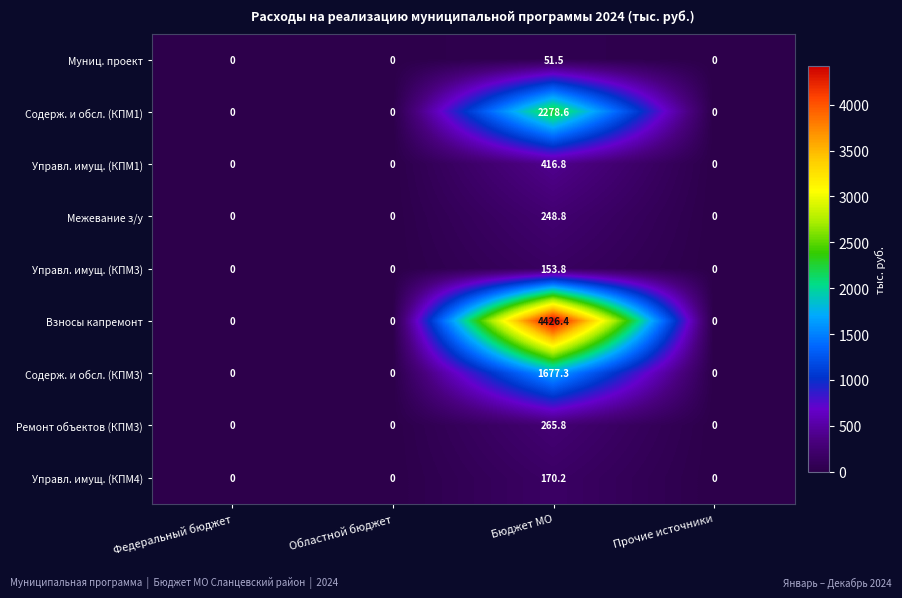

The Управл. имущ. (КПМ4) series shows -116.9 at Прочие источники. True or false?

False